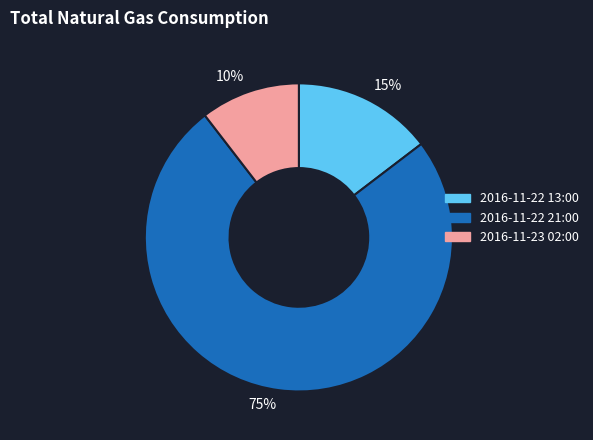

To the nearest percent, what is the combined percentage of 2016-11-23 02:00 and 2016-11-22 21:00?

85%